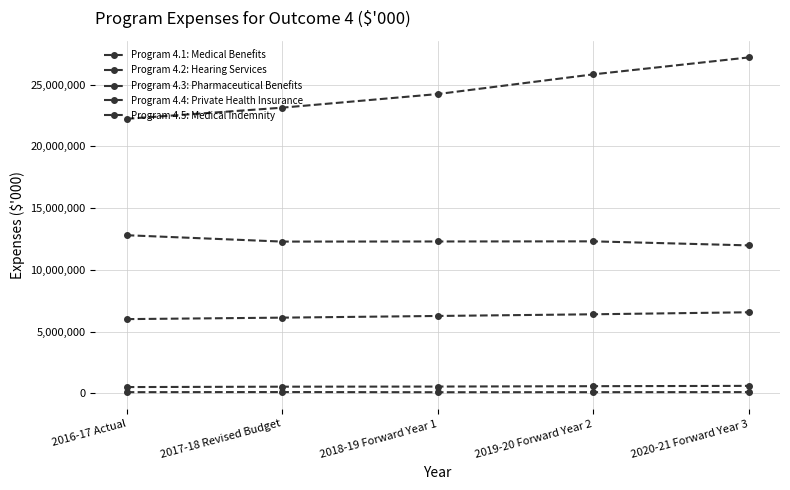

True or false: Program 4.2: Hearing Services has more than 2 interior local peaks.

False